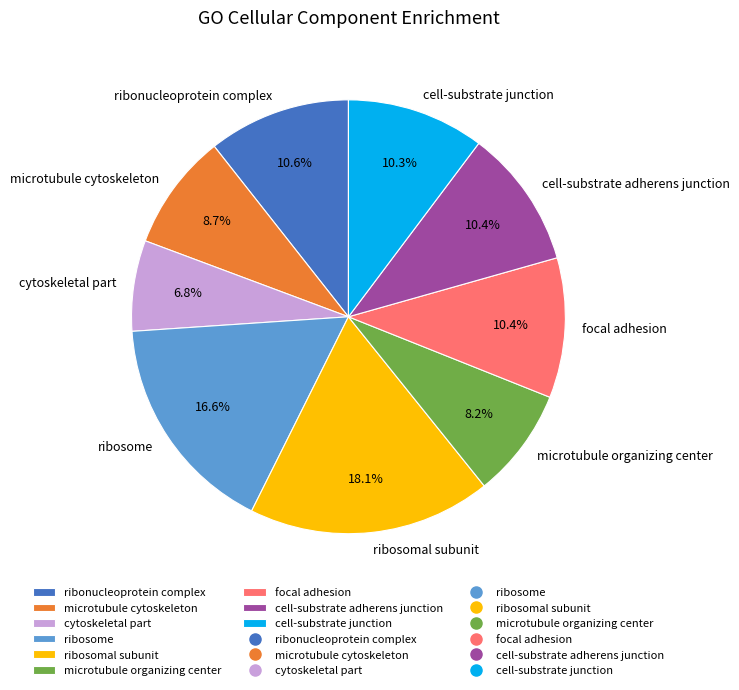

What percentage is the microtubule organizing center slice, to the nearest percent?

8%